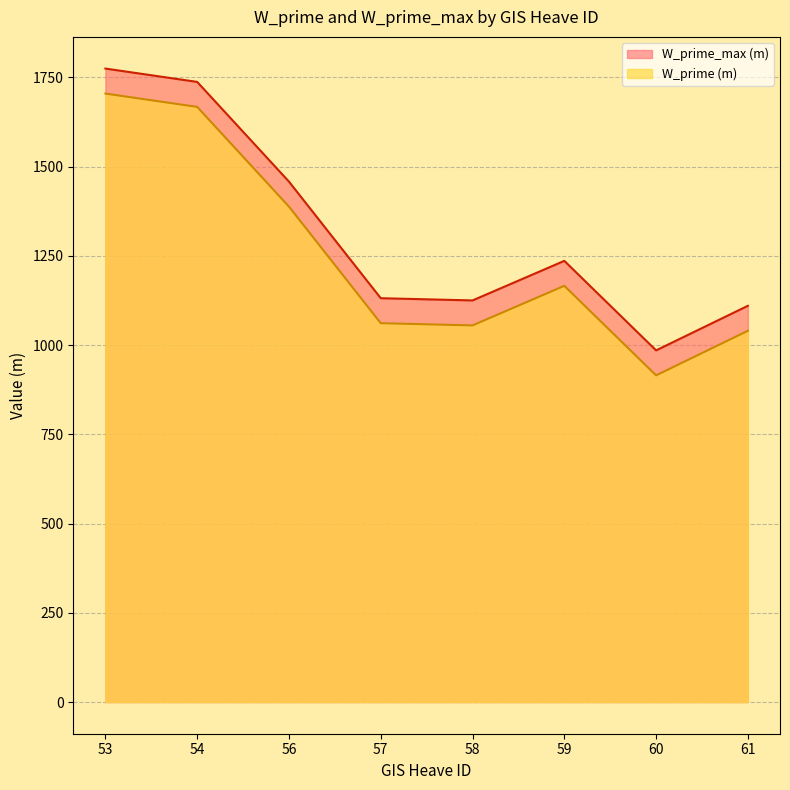

True or false: W_prime_max (m) and W_prime (m) cross at least once.

False